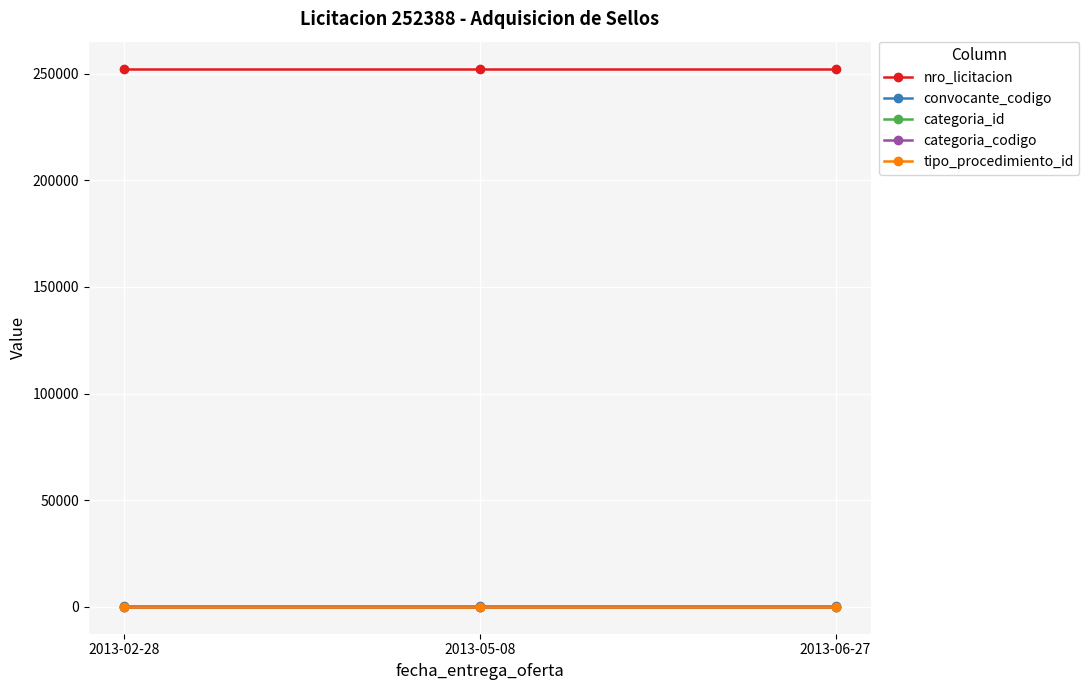

What is the value of the categoria_id point at the 1st from the left?

27